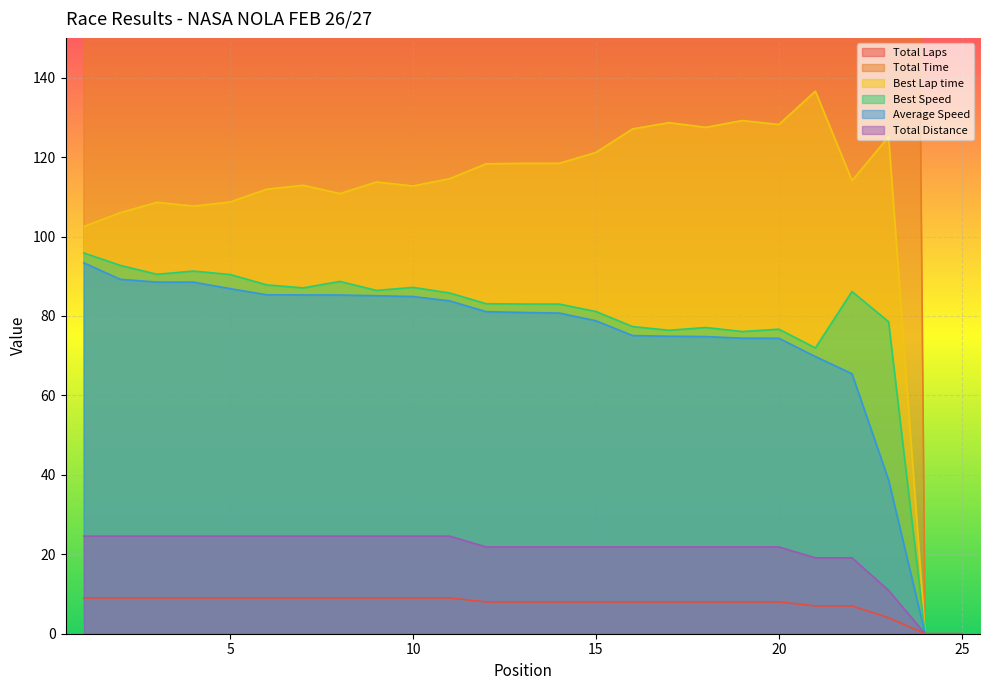

Reading left to right, transcribe all the data shown in this chart.

Total Laps: 1=9.0	2=9.0	3=9.0	4=9.0	5=9.0	6=9.0	7=9.0	8=9.0	9=9.0	10=9.0	11=9.0	12=8.0	13=8.0	14=8.0	15=8.0	16=8.0	17=8.0	18=8.0	19=8.0	20=8.0	21=7.0	22=7.0	23=4.0	24=0.0	25=0.0
Total Time: 1=947.4	2=991.4	3=999.2	4=999.4	5=1018.1	6=1036.7	7=1037.0	8=1037.4	9=1039.5	10=1042.0	11=1055.5	12=969.8	13=972.1	14=974.0	15=997.9	16=1047.4	17=1049.9	18=1050.9	19=1056.8	20=1057.1	21=986.0	22=1051.0	23=1015.3	24=0.0	25=0.0
Best Lap time: 1=102.5	2=106.0	3=108.6	4=107.7	5=108.7	6=111.9	7=112.9	8=110.8	9=113.7	10=112.7	11=114.6	12=118.3	13=118.4	14=118.4	15=121.2	16=127.1	17=128.7	18=127.5	19=129.2	20=128.2	21=136.6	22=114.1	23=125.1	24=0.0	25=0.0
Best Speed: 1=95.9	2=92.7	3=90.5	4=91.3	5=90.4	6=87.8	7=87.1	8=88.7	9=86.4	10=87.2	11=85.8	12=83.1	13=83.0	14=83.0	15=81.1	16=77.3	17=76.4	18=77.1	19=76.1	20=76.7	21=72.0	22=86.2	23=78.5	24=0.0	25=0.0
Average Speed: 1=93.4	2=89.2	3=88.5	4=88.5	5=86.9	6=85.3	7=85.3	8=85.3	9=85.1	10=84.9	11=83.8	12=81.1	13=80.9	14=80.7	15=78.8	16=75.1	17=74.9	18=74.8	19=74.4	20=74.4	21=69.8	22=65.5	23=38.7	24=0.0	25=0.0
Total Distance: 1=24.6	2=24.6	3=24.6	4=24.6	5=24.6	6=24.6	7=24.6	8=24.6	9=24.6	10=24.6	11=24.6	12=21.8	13=21.8	14=21.8	15=21.8	16=21.8	17=21.8	18=21.8	19=21.8	20=21.8	21=19.1	22=19.1	23=10.9	24=0.0	25=0.0